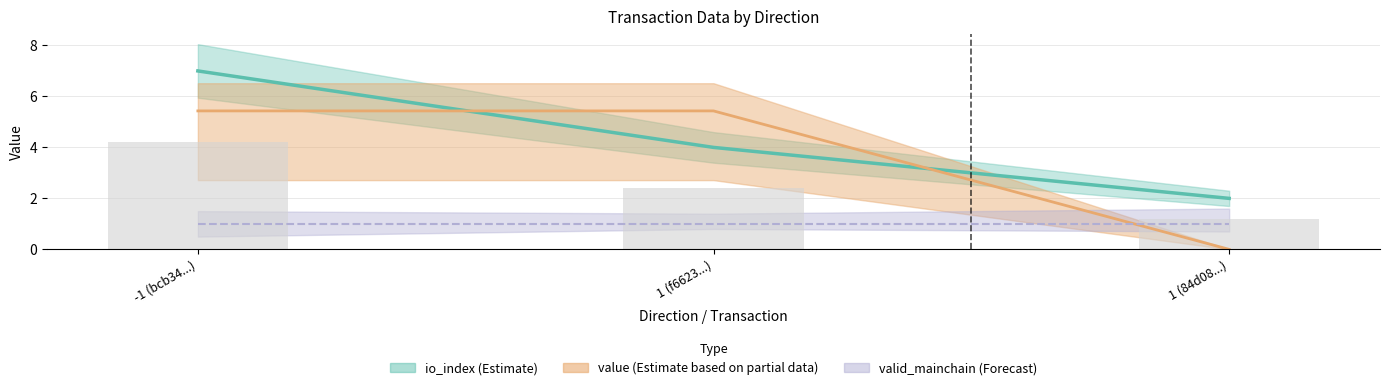

Where does the io_index series first go above 4?

-1 (bcb34...)